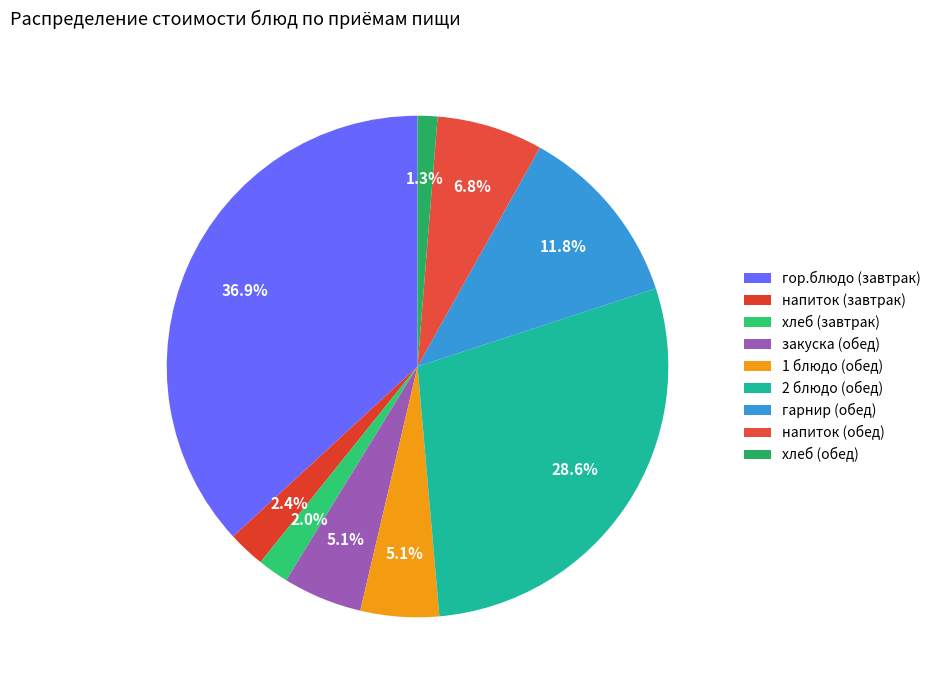

Is there a majority slice in this chart?

No